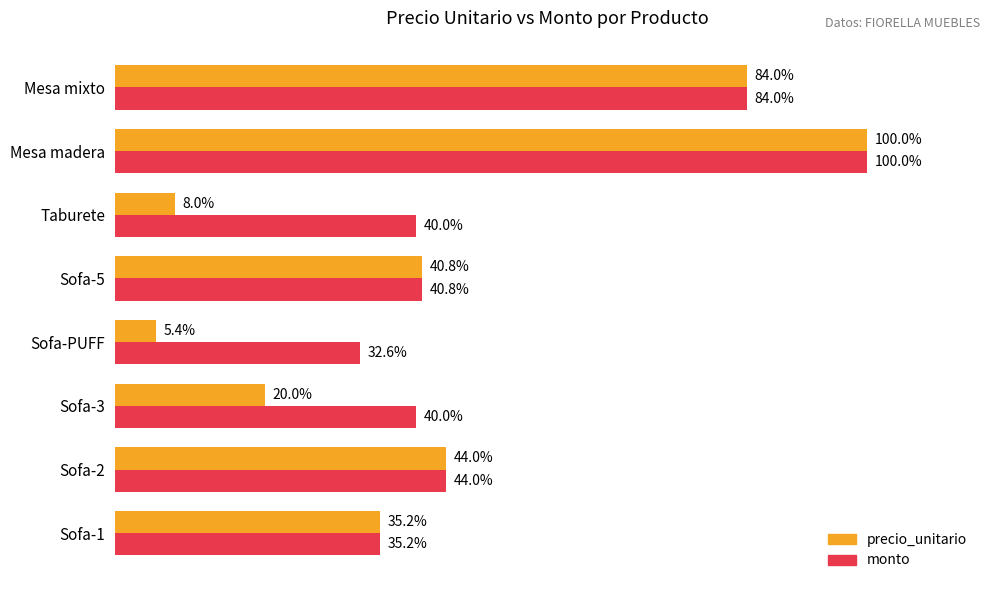

At which category is the sum across all series the highest?

Mesa madera